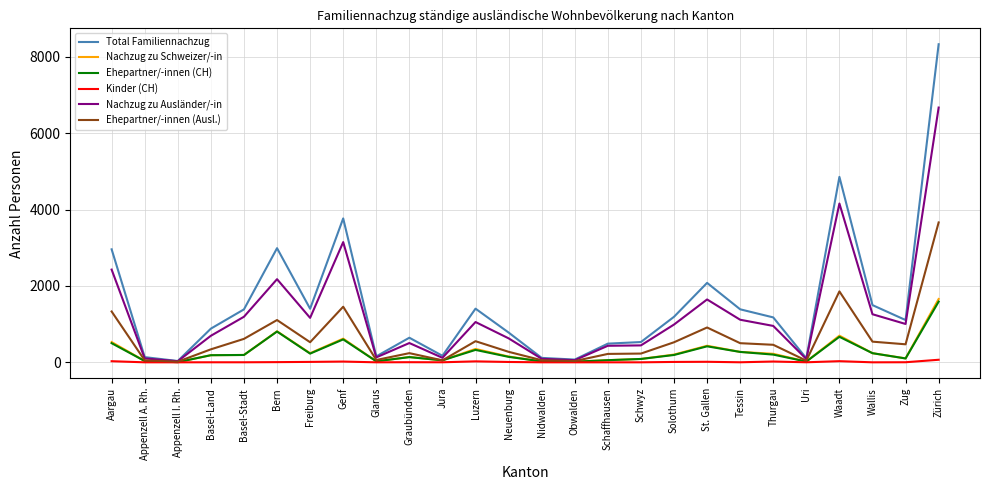

What is the sum of the Ehepartner/-innen (Ausl.) values at St. Gallen and Tessin?

1413